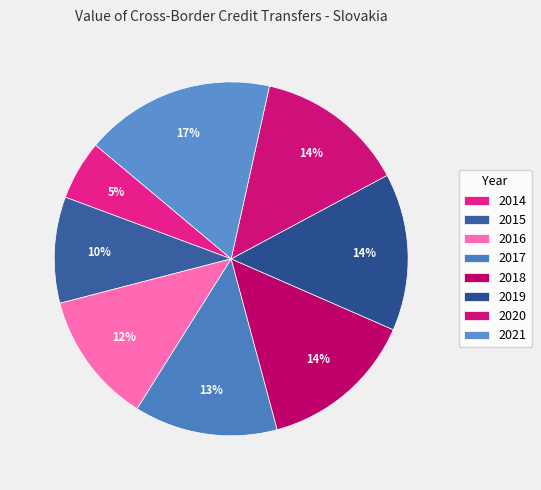

Is 2017 the majority of the pie?

No